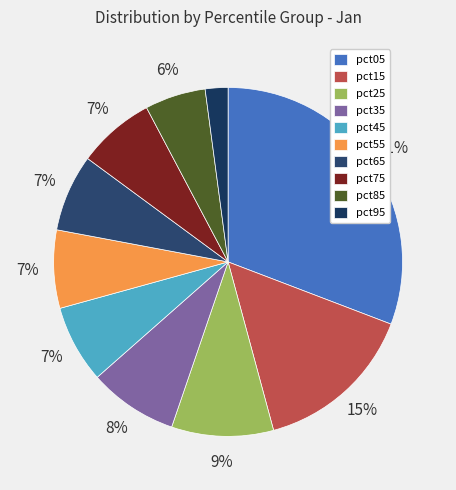

Is it true that pct35 is 1% of the pie?

False